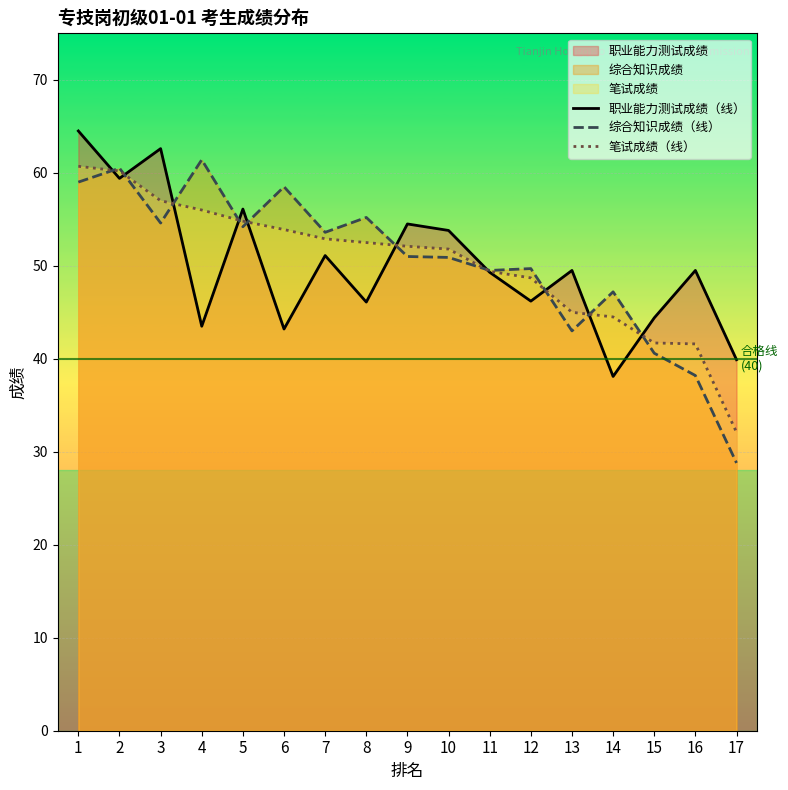

How many data points in 笔试成绩（线） are above 52?

9